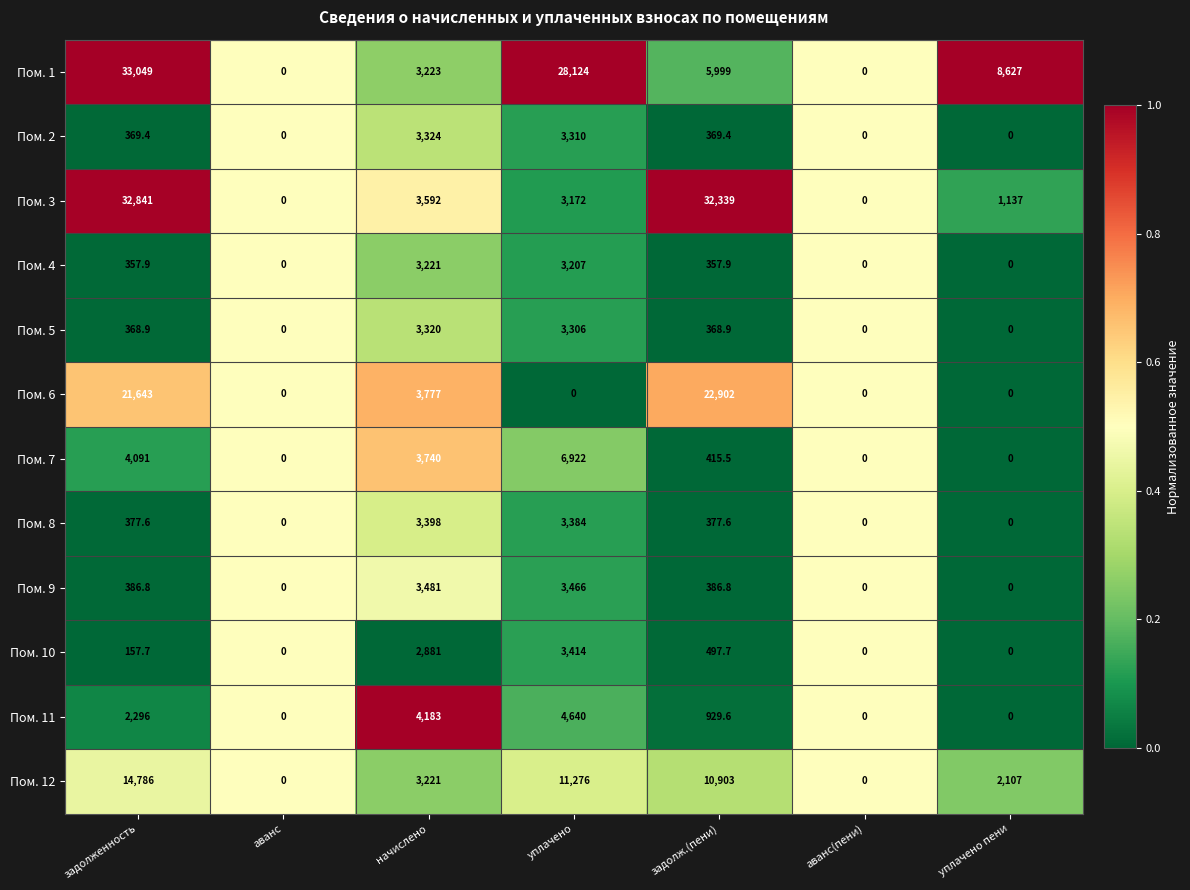

The Пом. 1 series shows 11918.2 at уплачено. True or false?

False